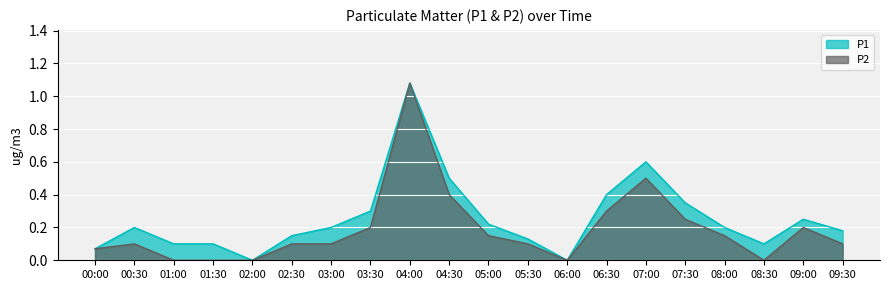

True or false: P2 and P1 intersect in this chart.

False